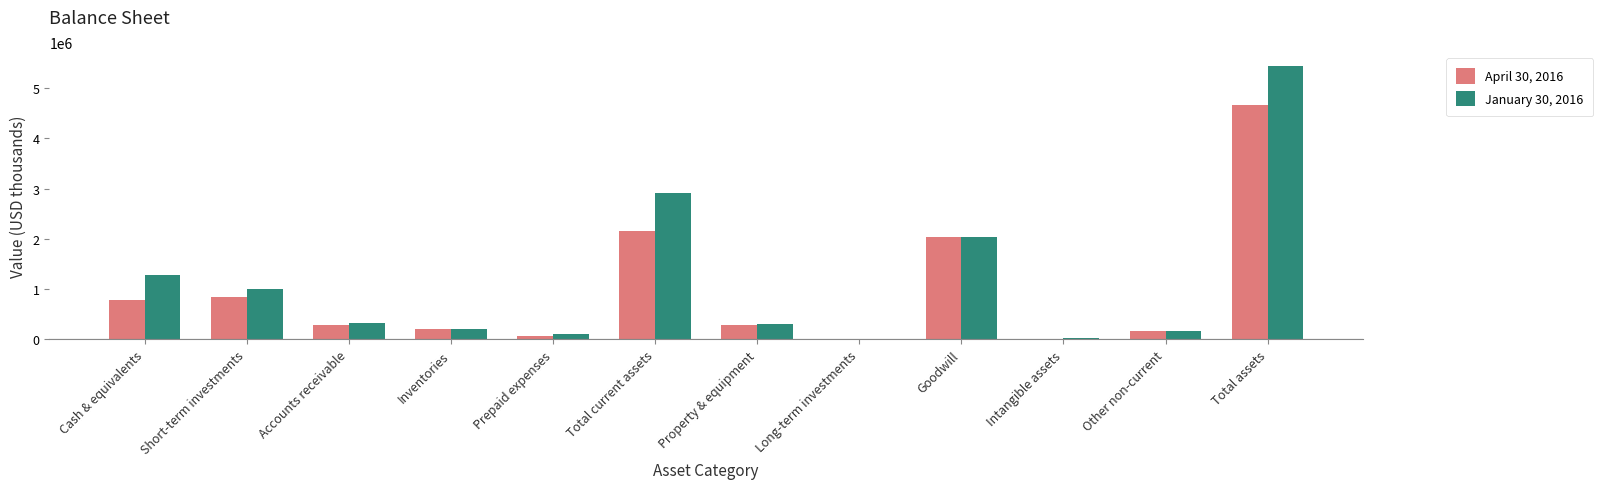

How many groups of bars are there?

12